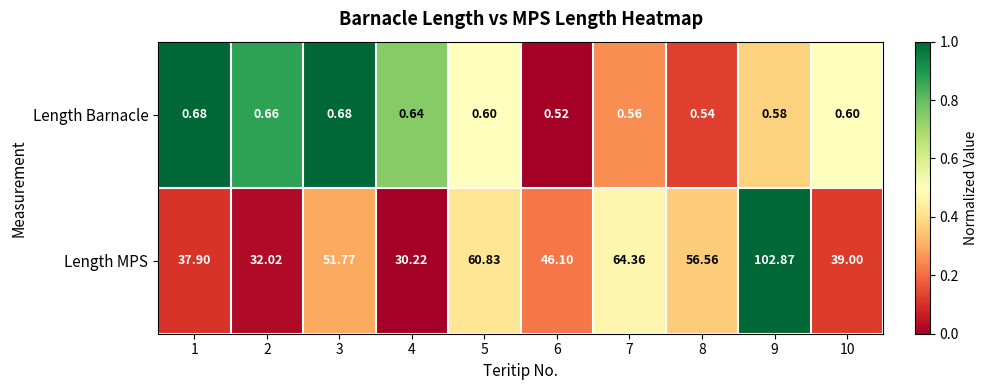

List the series in order of their overall mean, lowest first.

Length Barnacle, Length MPS